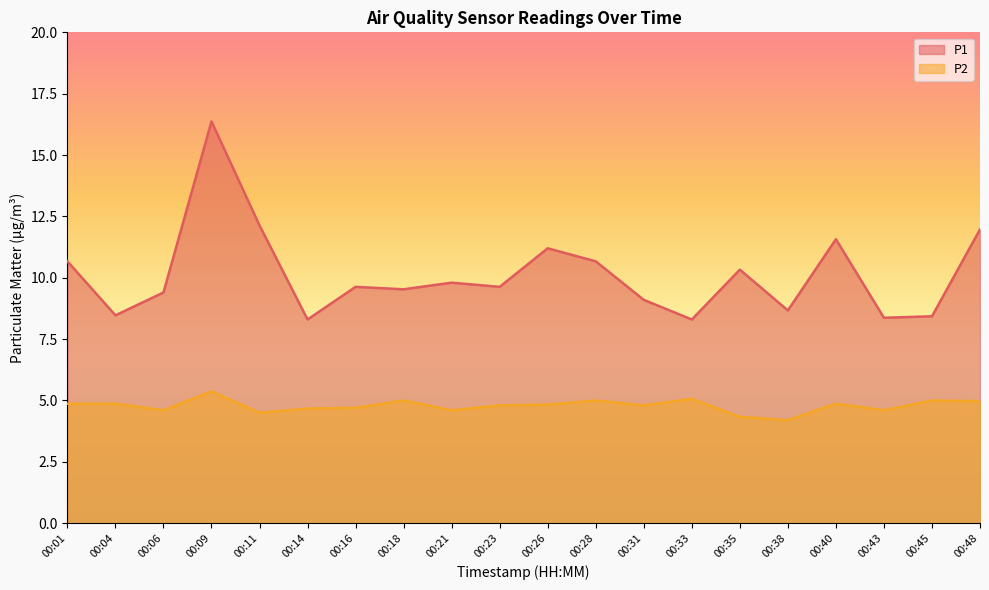

List the labels in order of P1 value, largest first.

00:09, 00:11, 00:48, 00:40, 00:26, 00:01, 00:28, 00:35, 00:21, 00:16, 00:23, 00:18, 00:06, 00:31, 00:38, 00:04, 00:45, 00:43, 00:14, 00:33